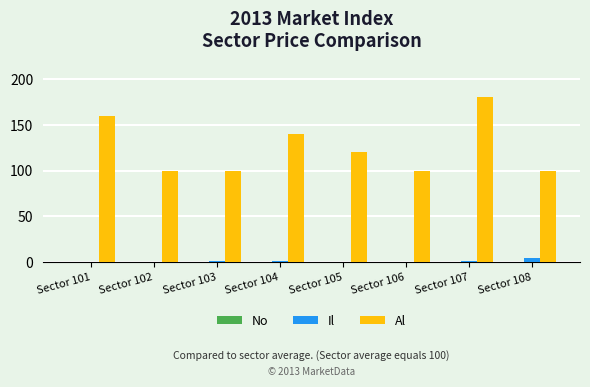

What is the spread (max minus min) of values at Sector 105?

119.7